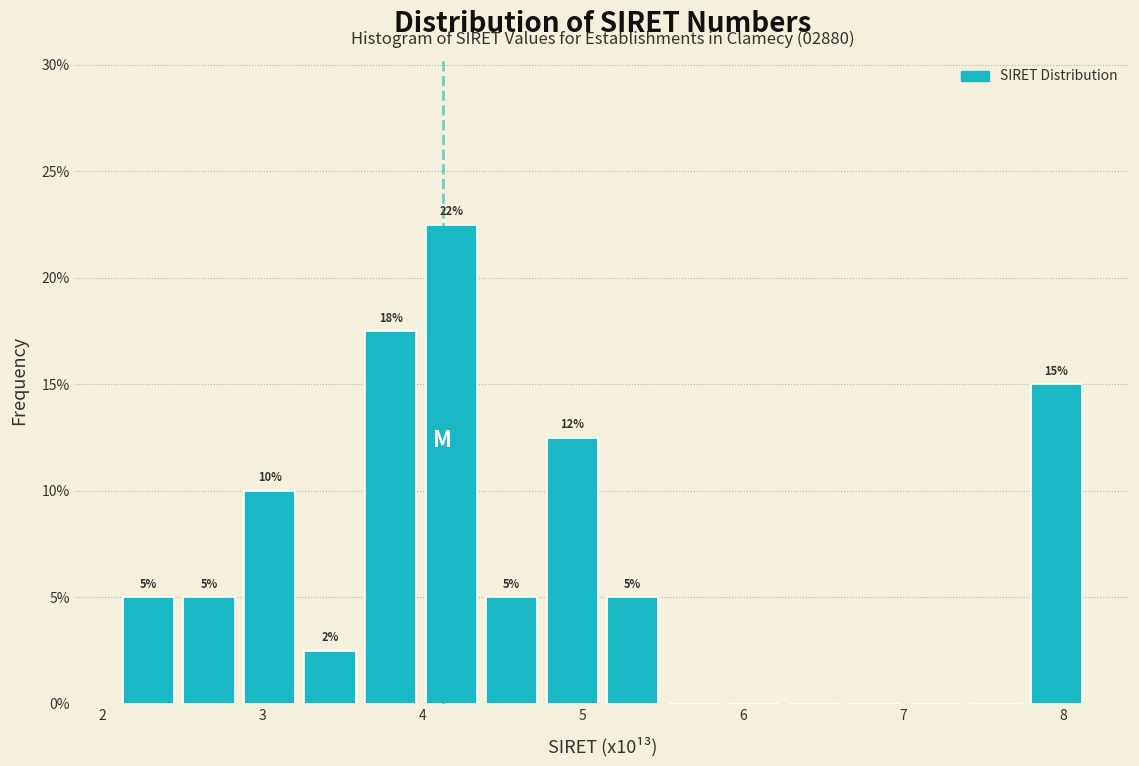

Read against the x-axis, roughly where is the centre of the tallest bar?

4.2